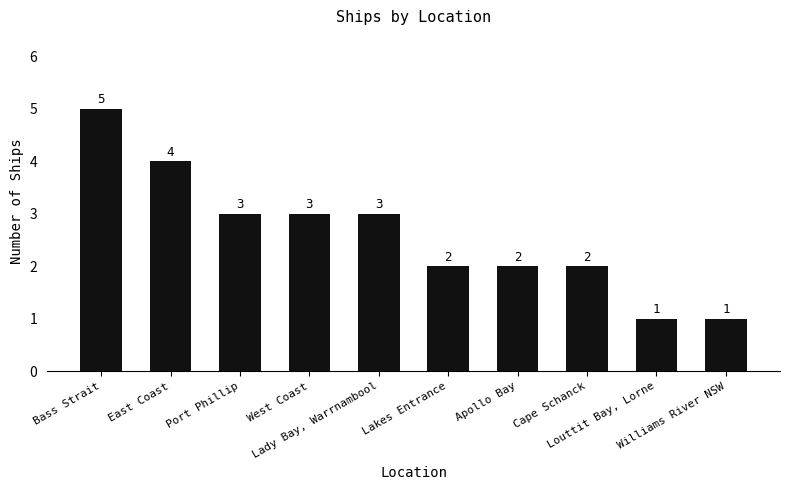

Count the values in the range 2 to 3.

6